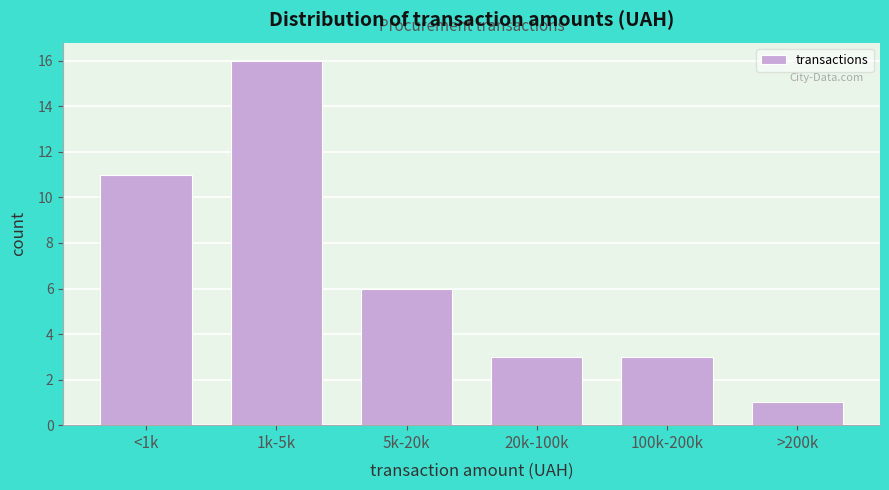

Reading left to right, list all the values displayed in this chart.

11	16	6	3	3	1